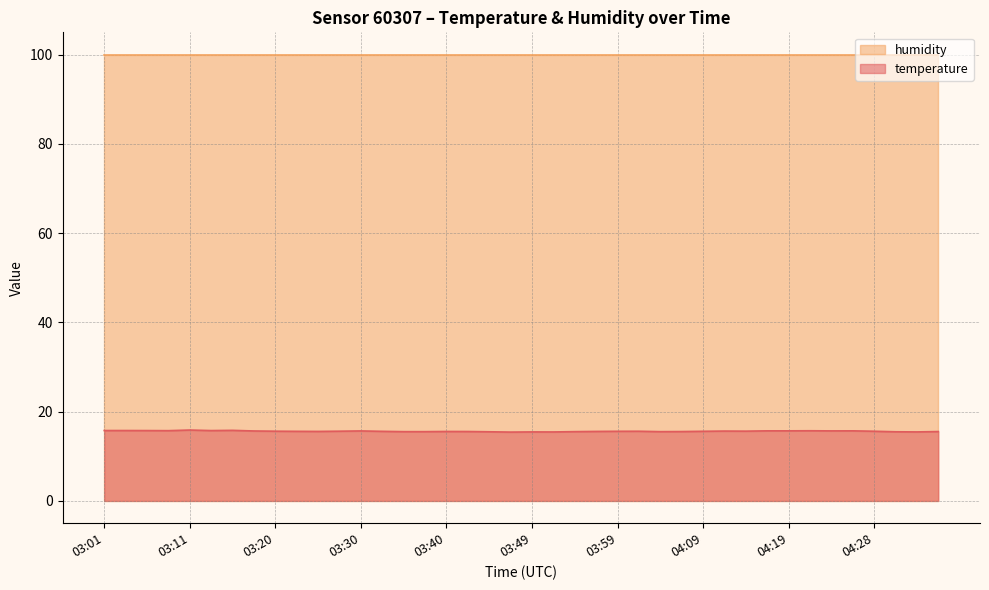

Rank the categories by value from highest to lowest.

03:11, 03:15, 03:01, 03:03, 03:06, 03:13, 03:08, 04:21, 04:16, 04:19, 04:26, 04:23, 03:30, 03:18, 04:11, 04:14, 03:20, 03:28, 04:02, 04:28, 03:59, 04:09, 03:23, 03:32, 03:25, 03:57, 03:40, 03:42, 04:06, 04:35, 03:35, 03:37, 03:54, 04:04, 03:45, 04:31, 03:49, 04:33, 03:52, 03:47